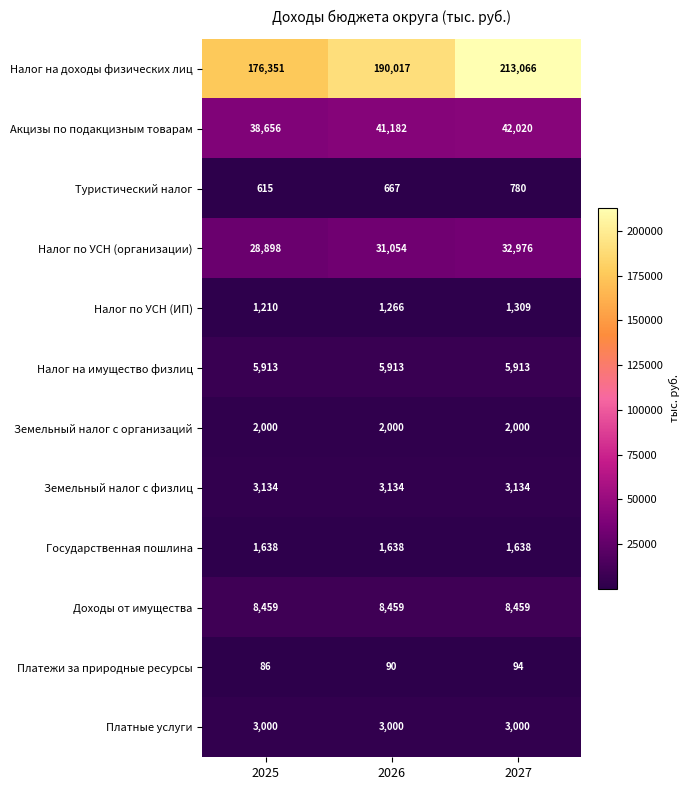

At which category does the chart reach its peak across all series?

2027